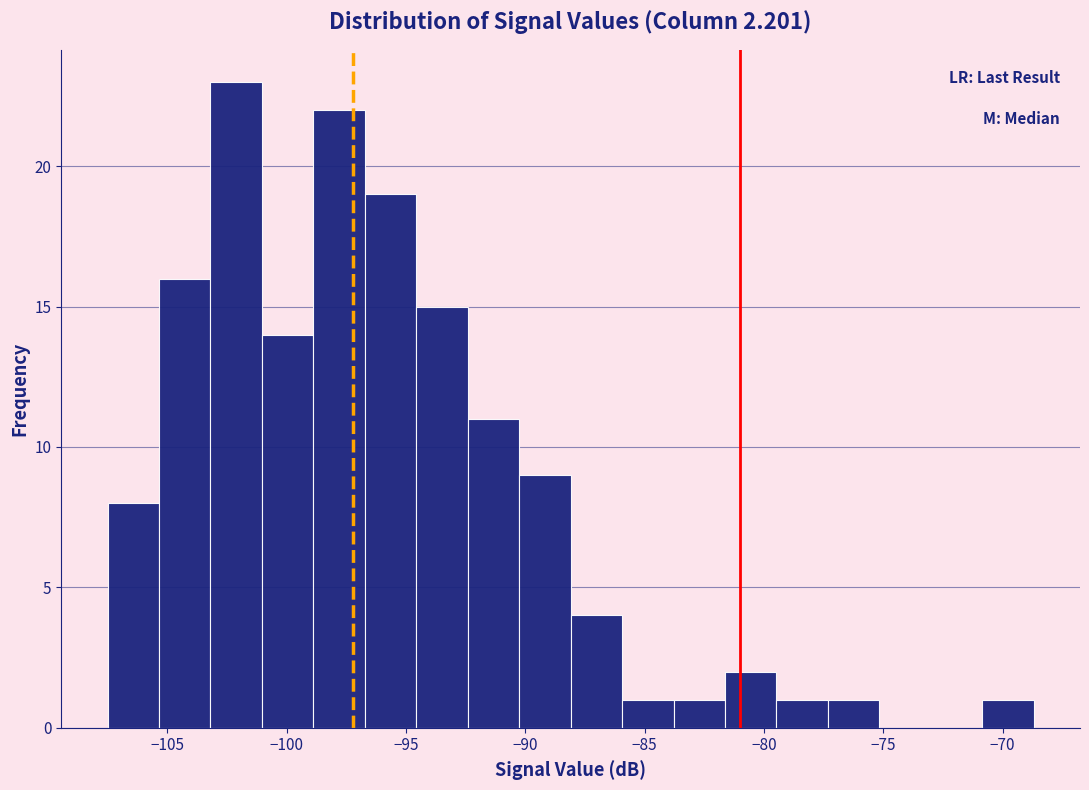

Reading left to right, list every bar in this chart as the range it spans on the x-axis followed by its height. Neither the bar edges nor the heights are printed on the chart, so give them approximately, as read against the axes.

-107.5 to -105.5: 8
-105.5 to -103.0: 16
-103.0 to -101.0: 23
-101.0 to -99.0: 14
-99.0 to -96.5: 22
-96.5 to -94.5: 19
-94.5 to -92.5: 15
-92.5 to -90.5: 11
-90.5 to -88.0: 9
-88.0 to -86.0: 4
-86.0 to -84.0: 1
-84.0 to -81.5: 1
-81.5 to -79.5: 2
-79.5 to -77.5: 1
-77.5 to -75.0: 1
-75.0 to -73.0: 0
-73.0 to -71.0: 0
-71.0 to -68.5: 1